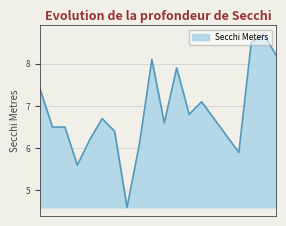

What is the difference between the maximum and minimum values?

4.1